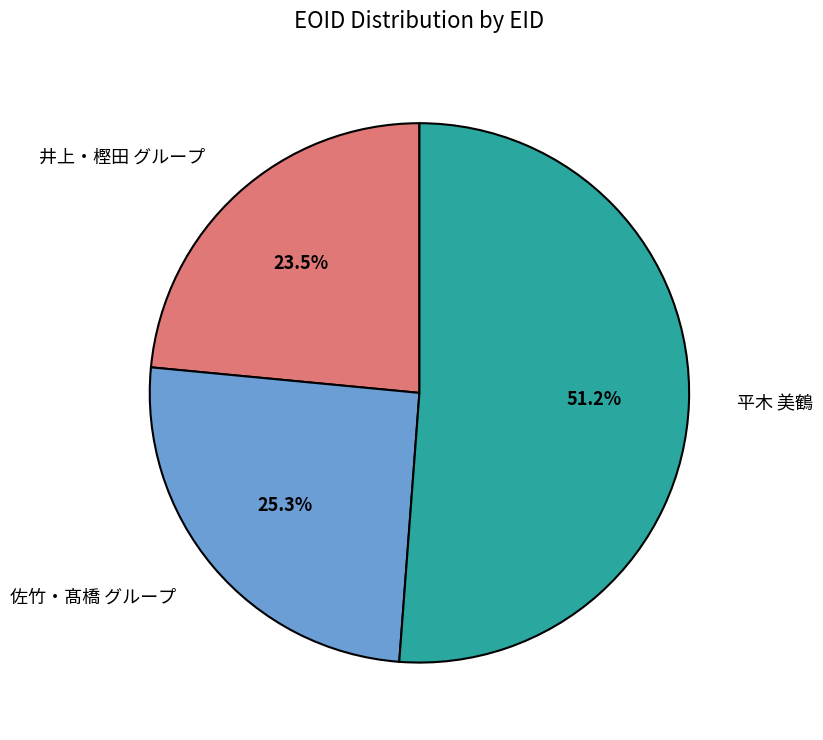

Which has a higher value, 平木 美鶴 or 井上・樫田 グループ?

平木 美鶴